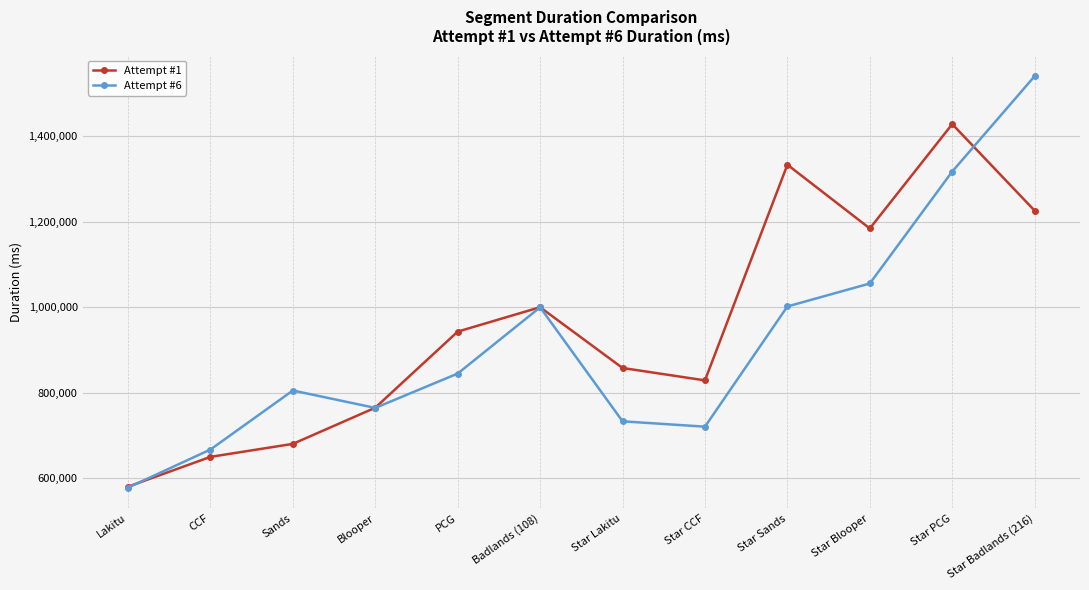

What is the average value of the Attempt #1 series?

956163